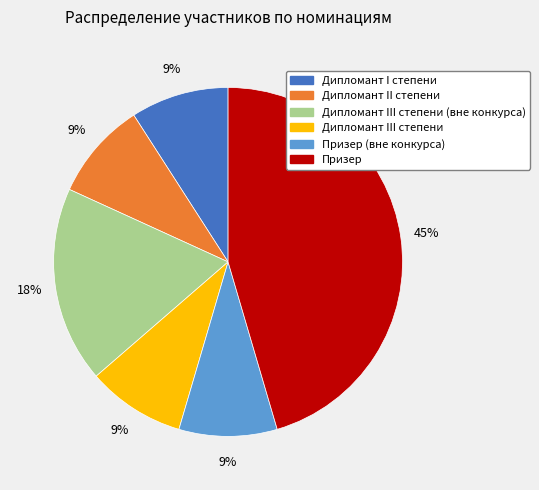

To the nearest percent, what is the difference between the largest and smallest slice percentages?

36%